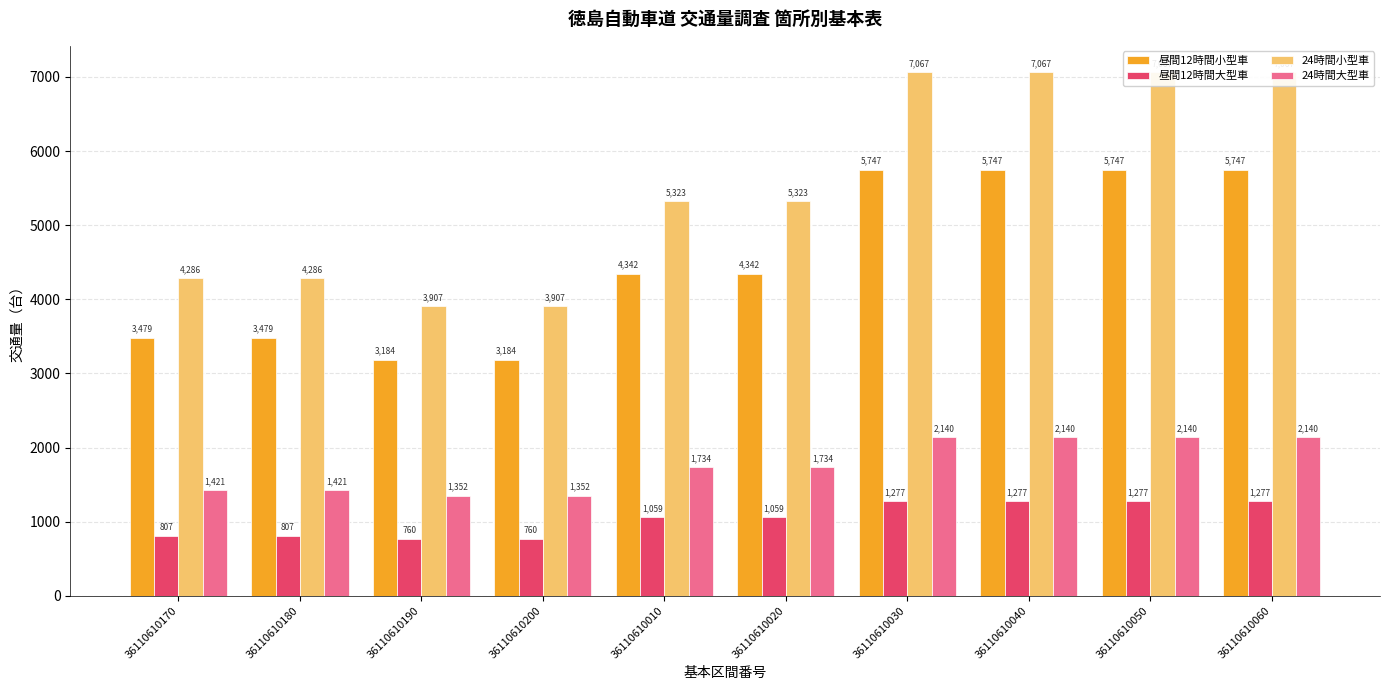

At which label does 昼間12時間大型車 first exceed 1059?

36110610030